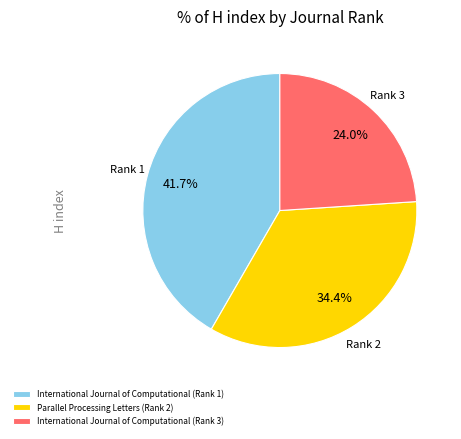

Count the number of slices in the pie.

3